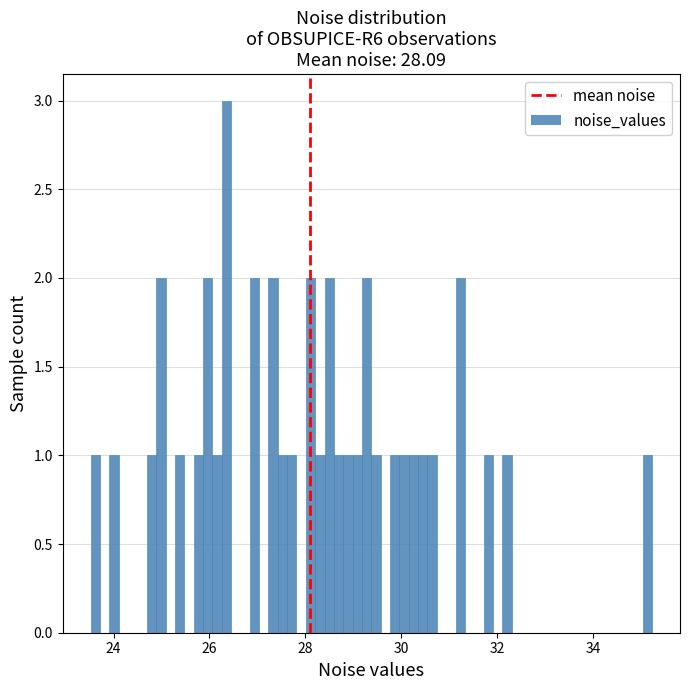

Around what value on the x-axis is the tallest bar? Give the approximate position of its centre, as read against the axis.

26.4